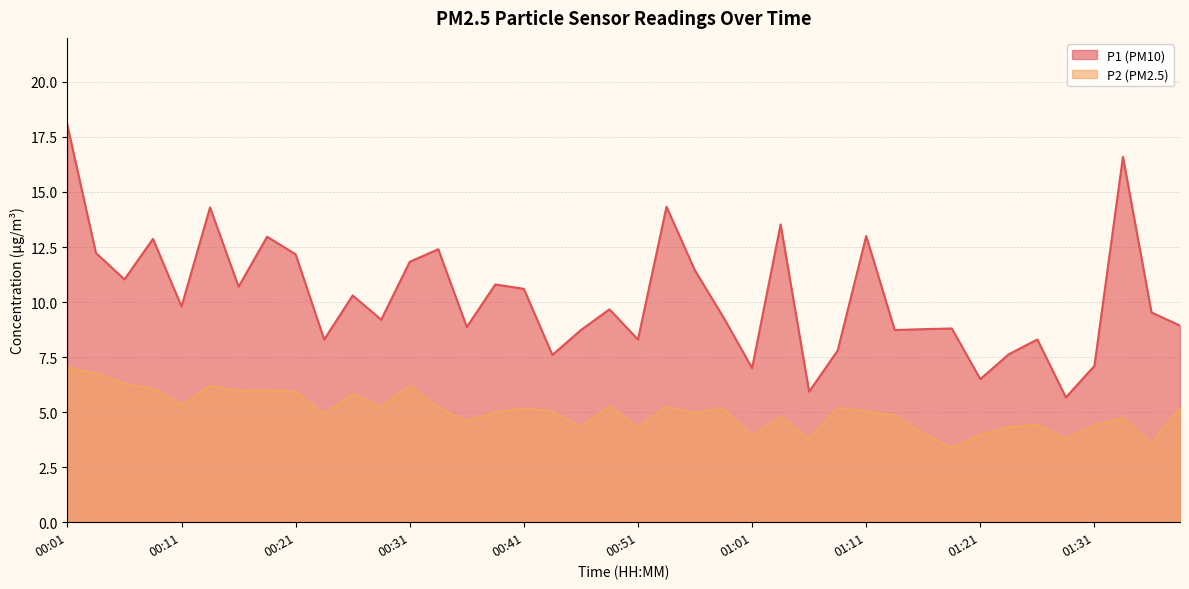

Which has a higher value, 00:11 or 01:21?

00:11